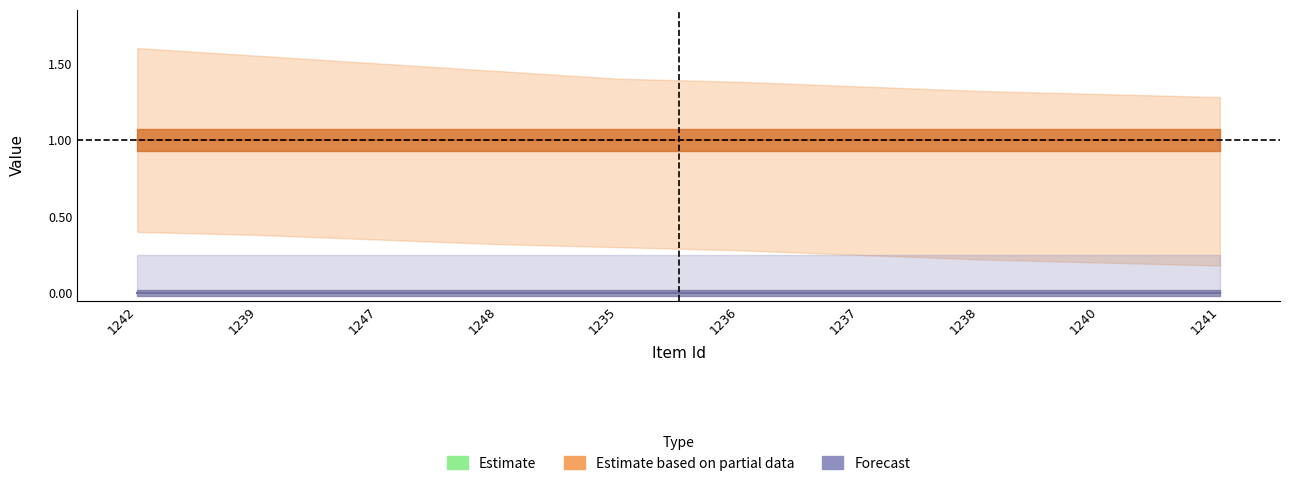

At which category is the sum across all series the highest?

1242